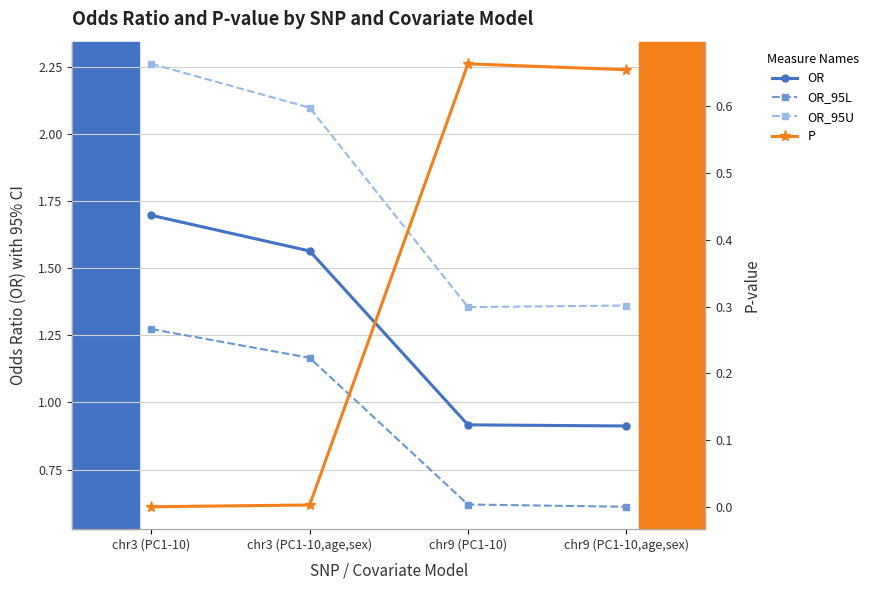

What are all the series names shown in the legend?

OR, OR_95L, OR_95U, P